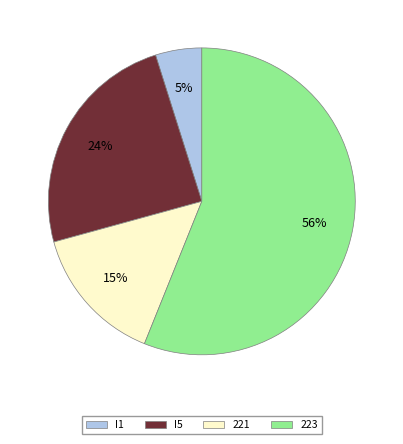

Is there a majority slice in this chart?

Yes